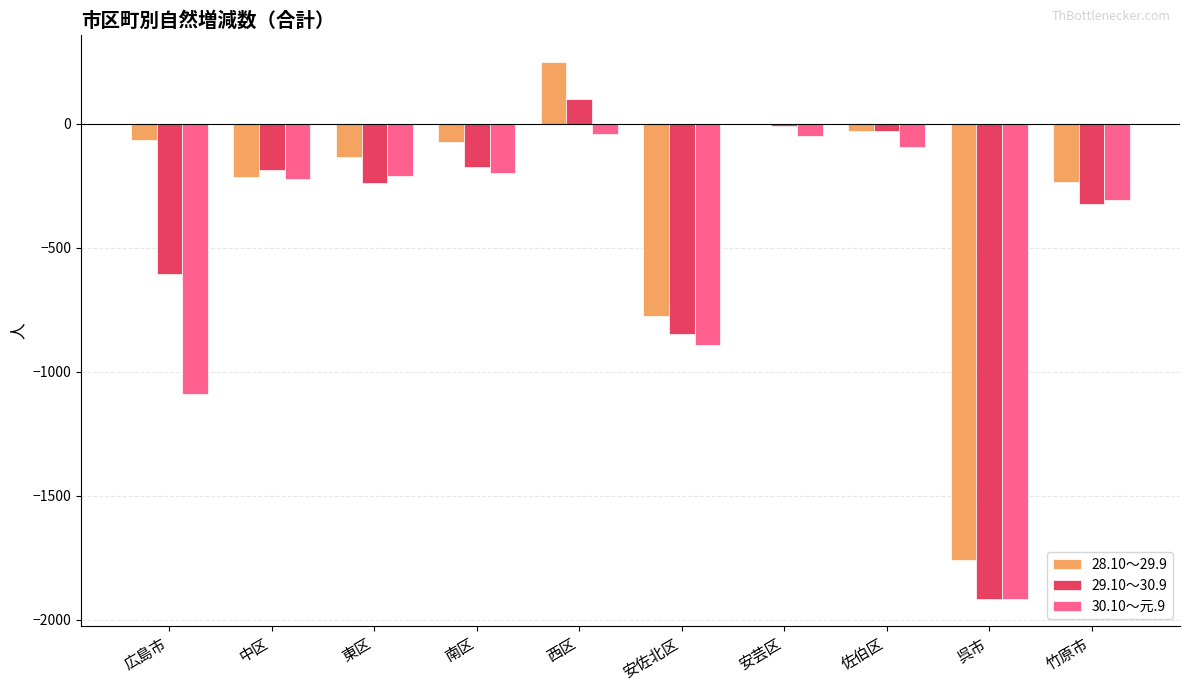

How many groups of bars are there?

10